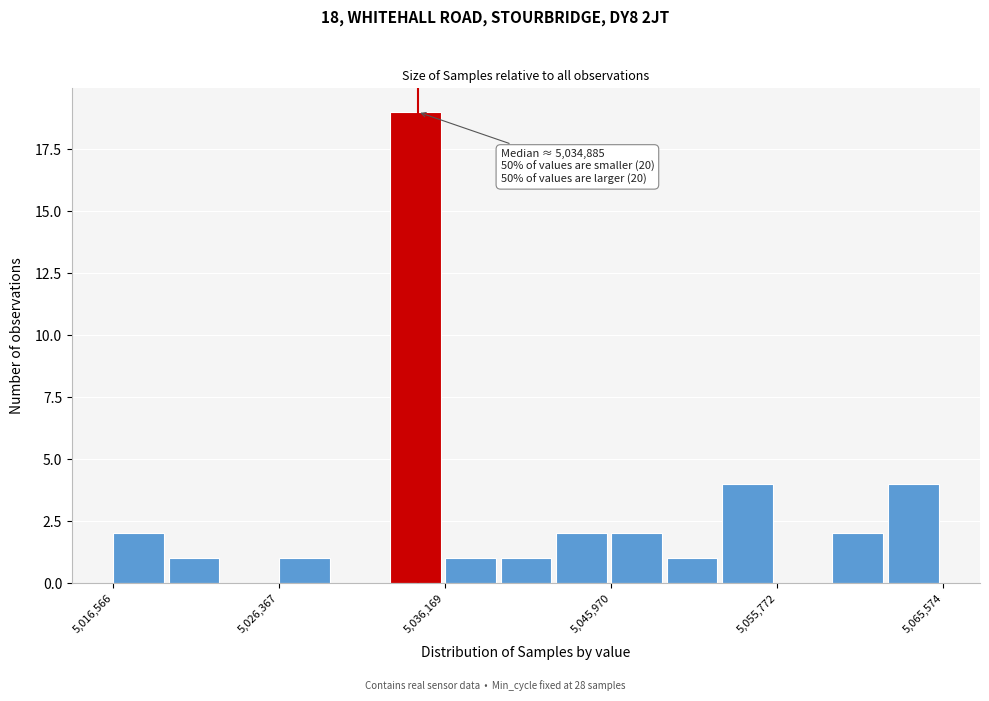

Read against the x-axis, roughly where is the centre of the tallest bar?

5034000